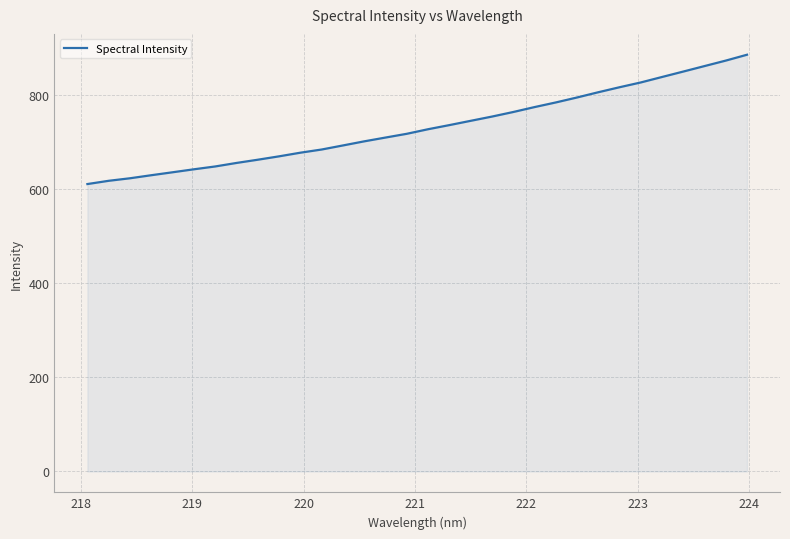

What is the difference between the maximum and minimum values?

274.6